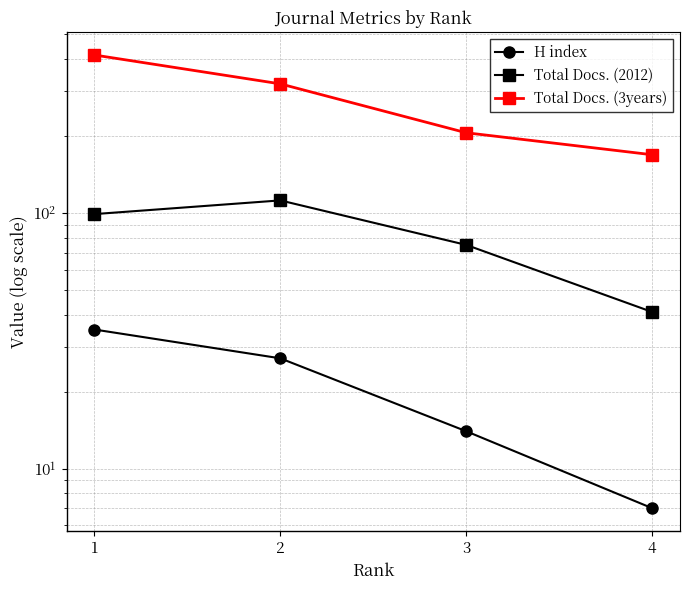

How many lines are shown in the chart?

3